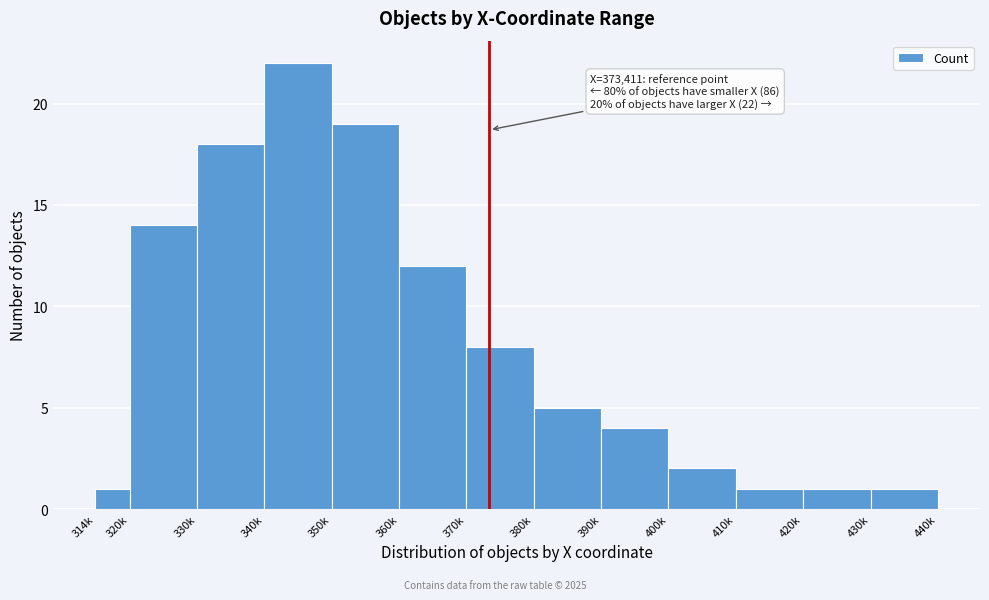

Reading left to right, extract all data points from this chart.

1	14	18	22	19	12	8	5	4	2	1	1	1